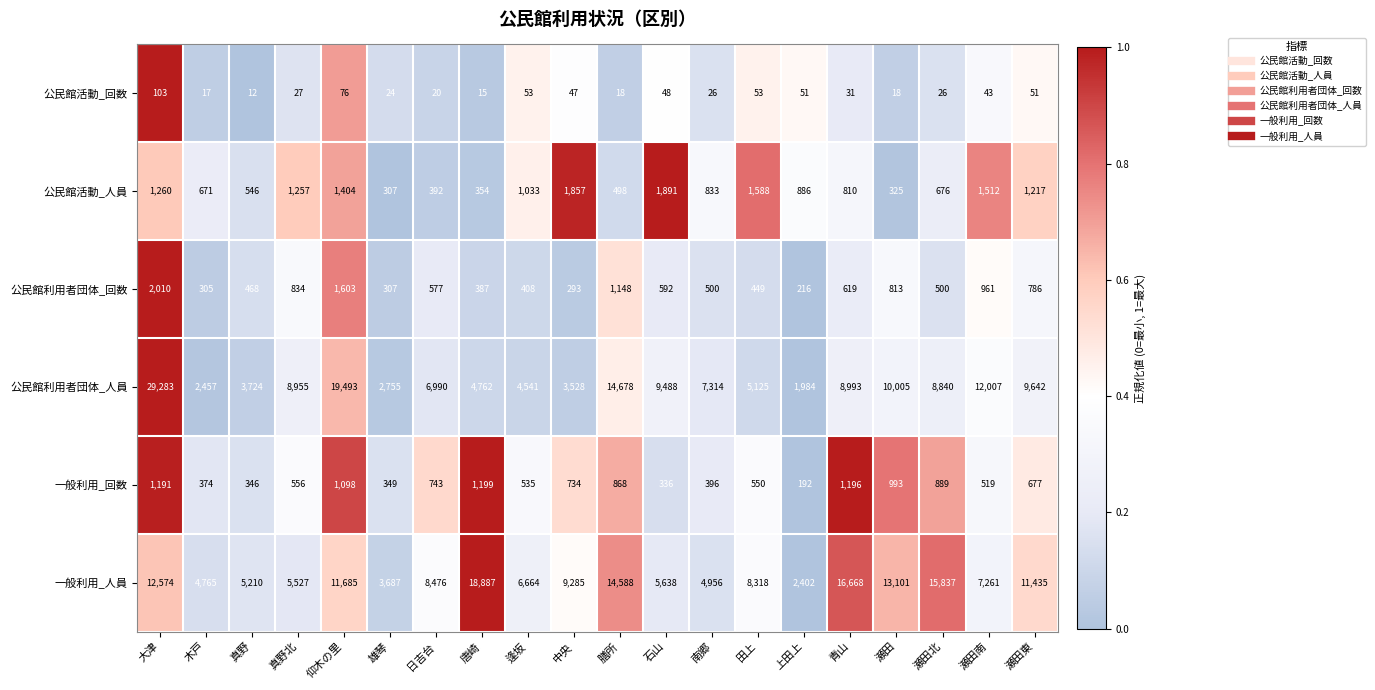

Is it true that 公民館利用者団体_回数 equals 1282 at 瀬田南?

False